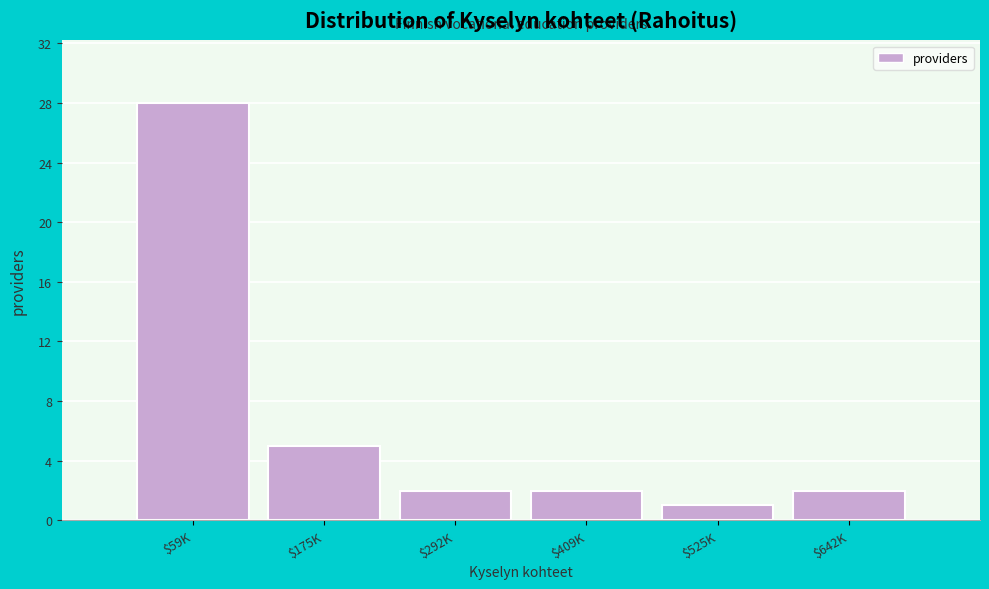

Reading left to right, list all the values displayed in this chart.

28	5	2	2	1	2